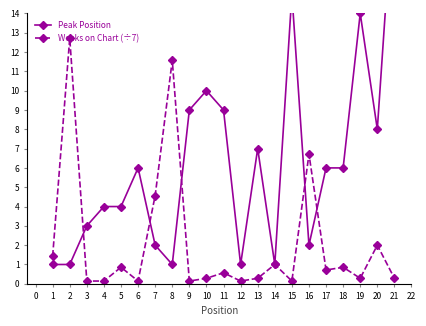

What is the difference between the maximum and second lowest values in the Peak Position series?

20.0